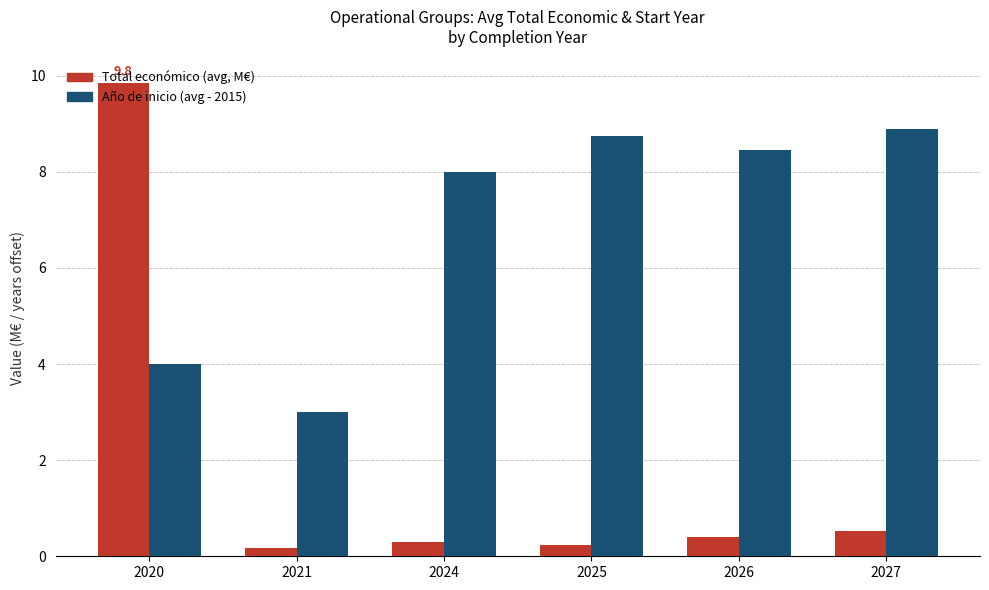

What is the spread (max minus min) of values at 2024?

7.7